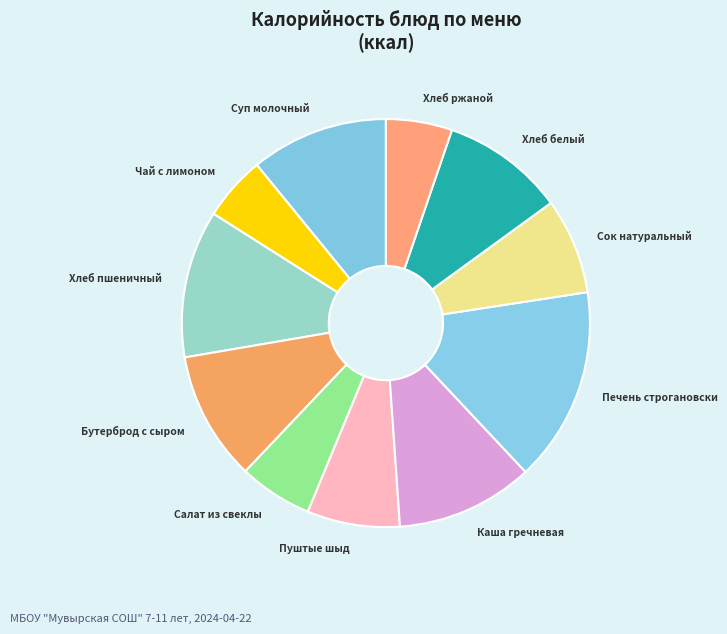

Count the number of slices in the pie.

11